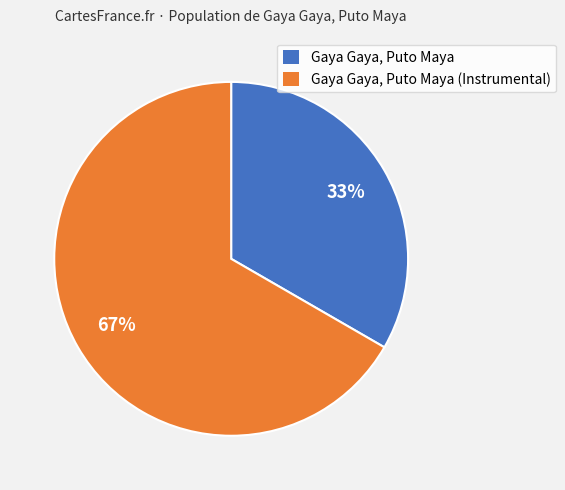

Is the sum of Gaya Gaya, Puto Maya (Instrumental) and Gaya Gaya, Puto Maya greater than half?

Yes